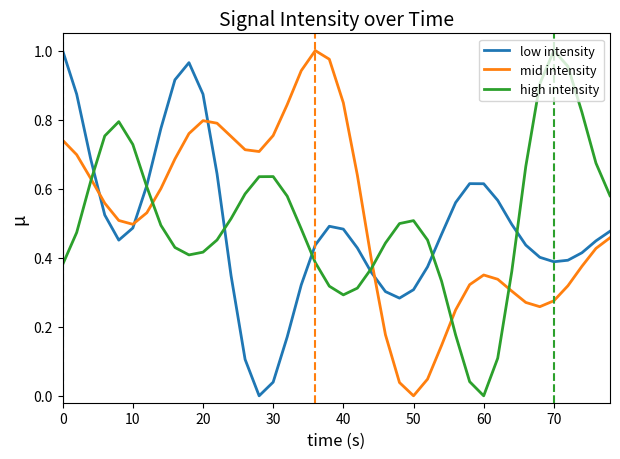

List the series in order of their overall mean, highest first.

mid intensity, high intensity, low intensity